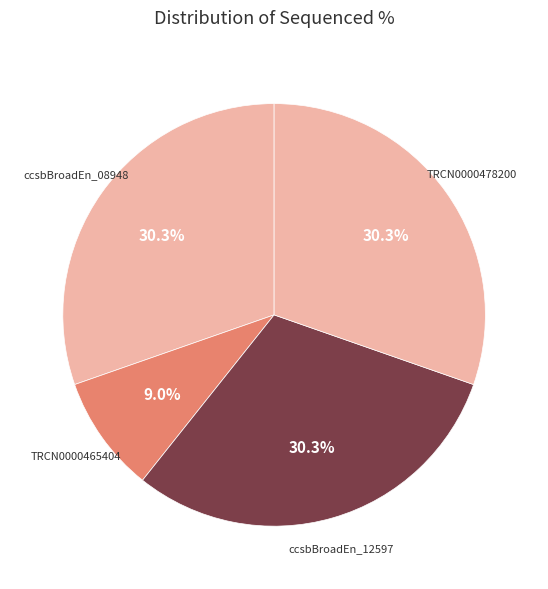

What is the ratio of the value at ccsbBroadEn_08948 to the value at ccsbBroadEn_12597?

1.0